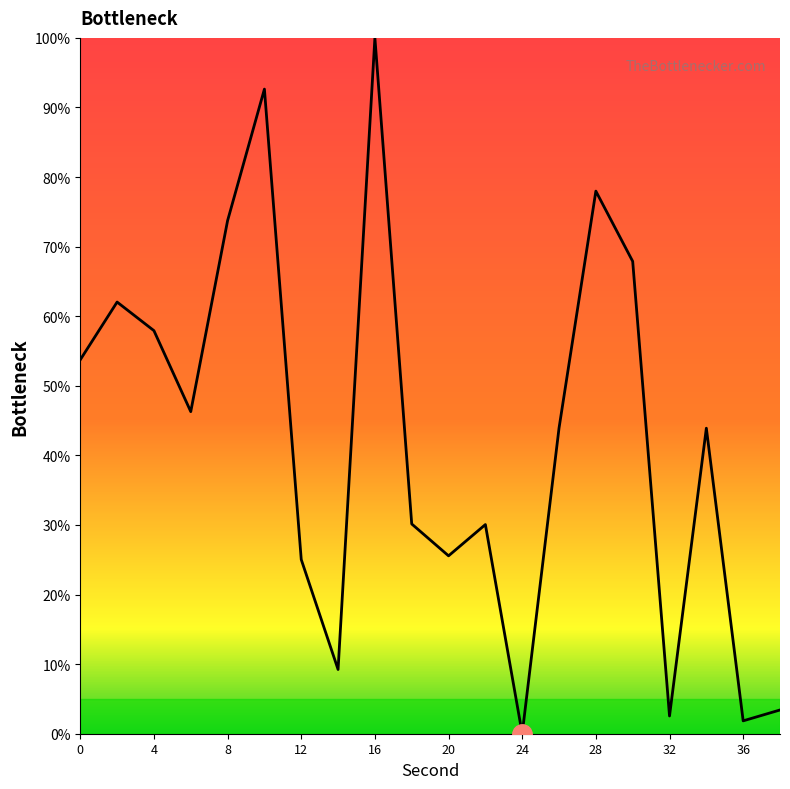

What is the maximum value shown in the chart?

100.0